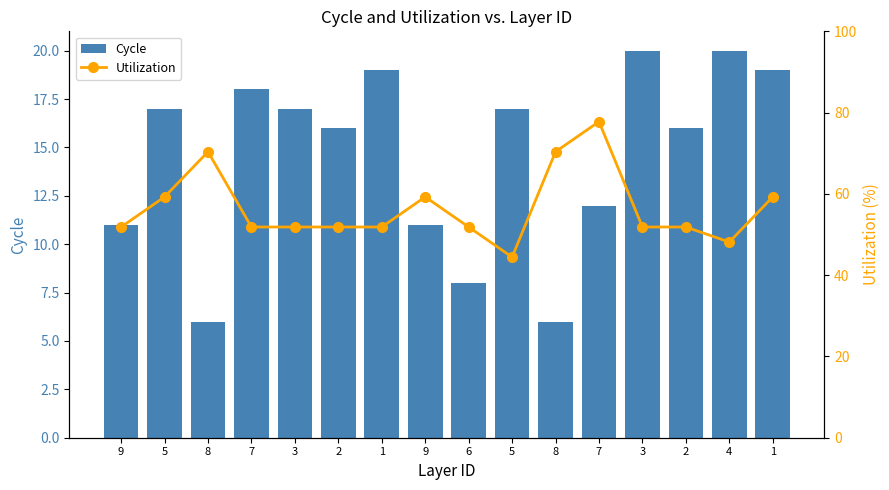

At which category is the sum across all series the highest?

7